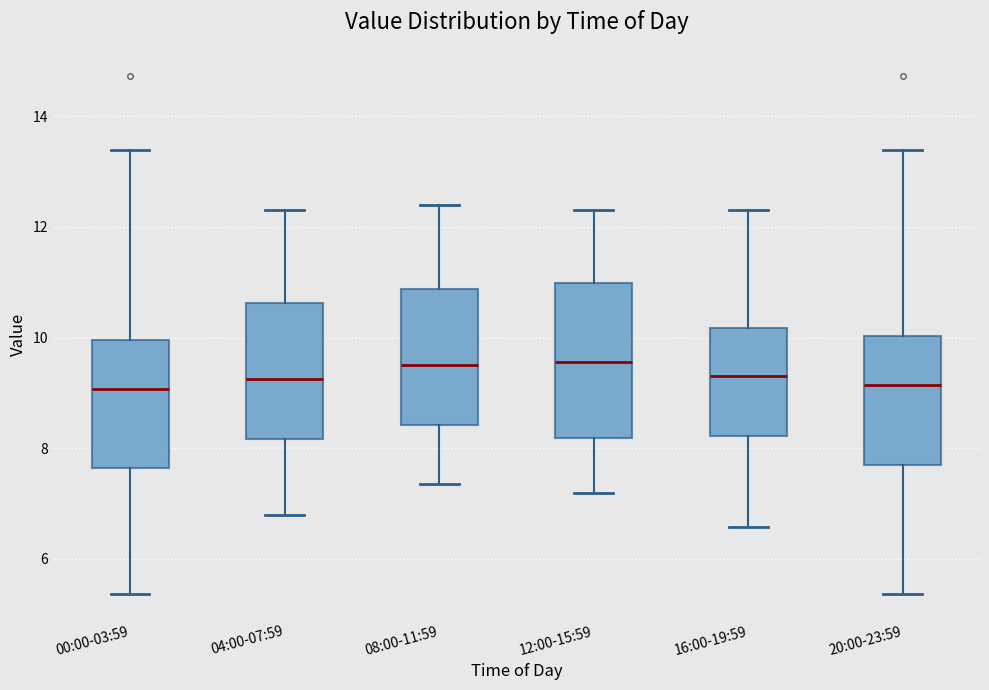

Where does the upper whisker of the box for 04:00-07:59 end on the y-axis? The values are not printed on the chart, so give them approximately, as read against the axis.

12.4